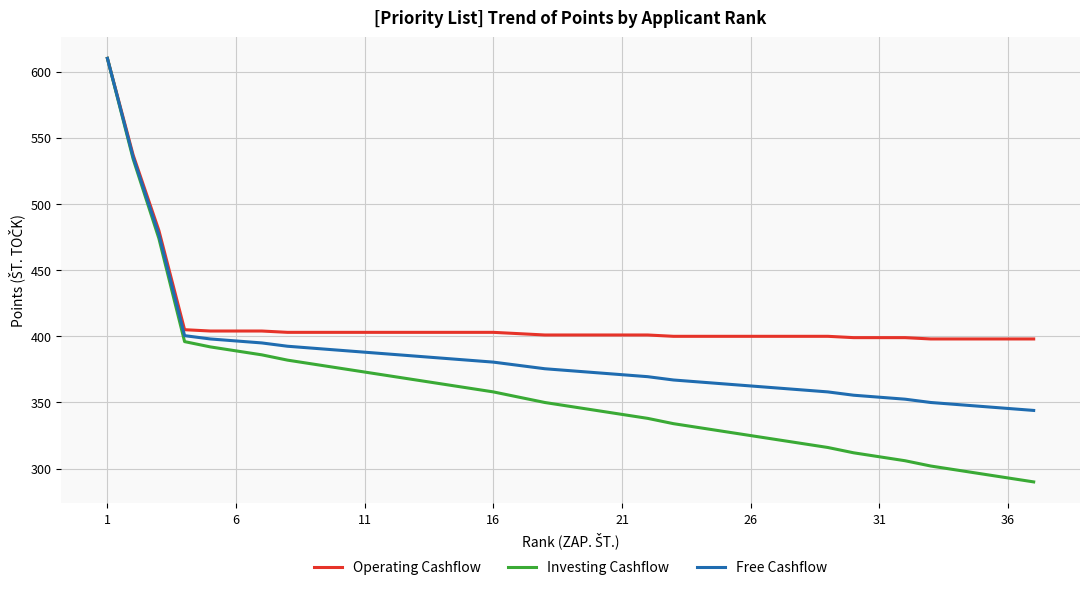

What is the highest value of the Investing Cashflow series?

610.0